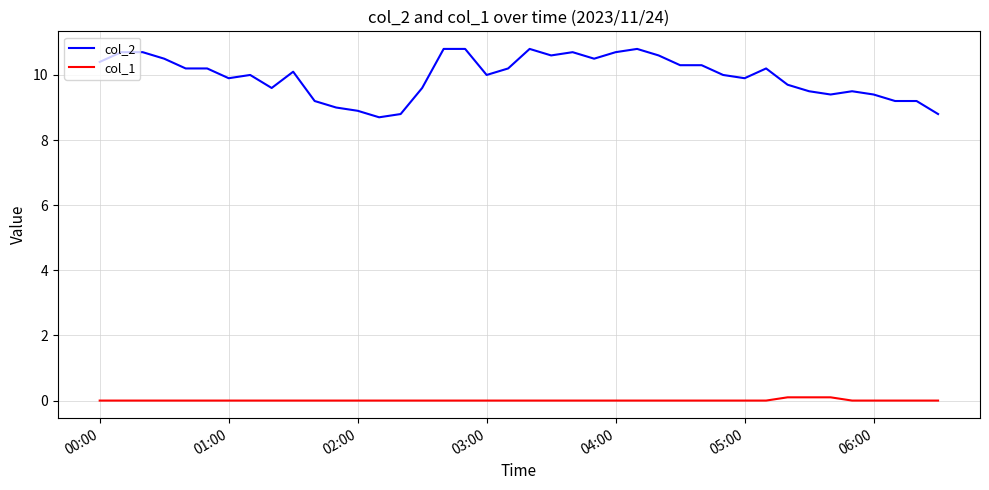

True or false: col_1 and col_2 cross at least once.

False